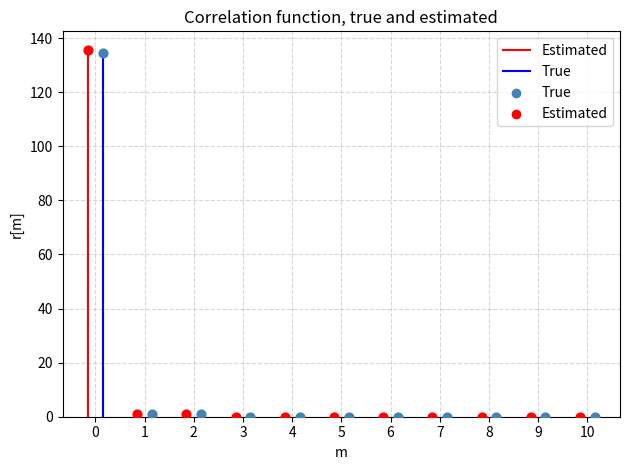

Which series has the largest Y range (max minus min)?

Estimated